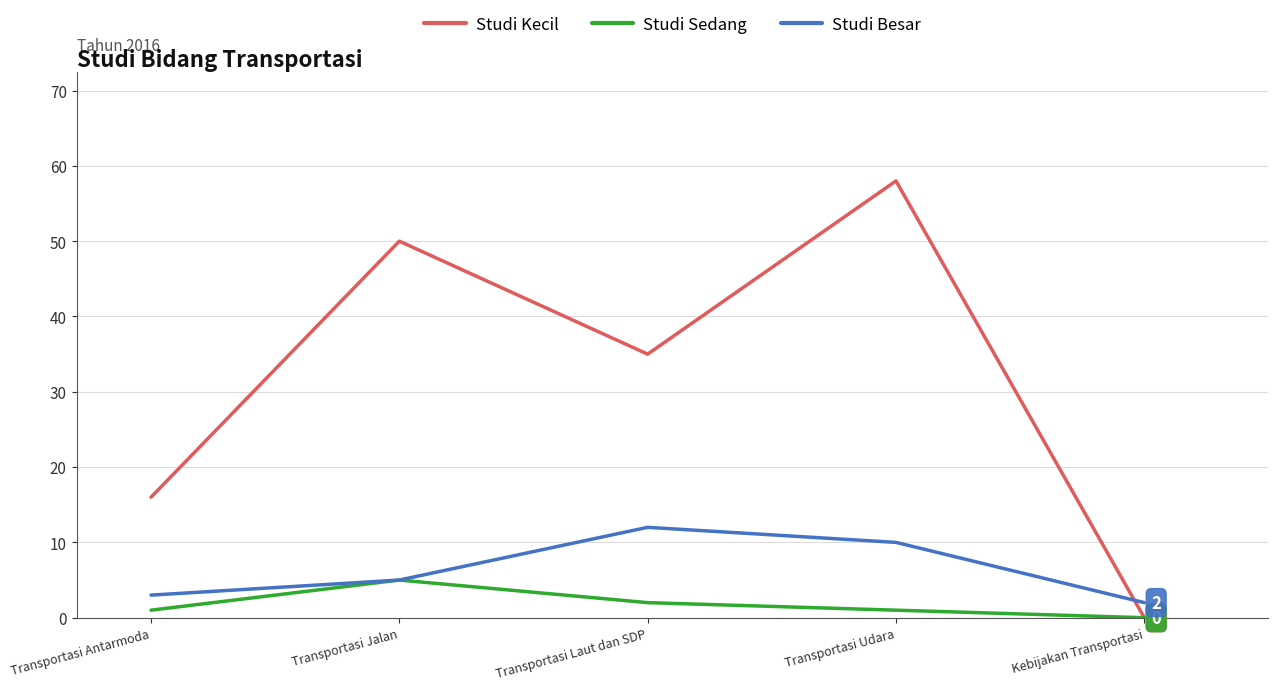

What are all the series names shown in the legend?

Studi Kecil, Studi Sedang, Studi Besar